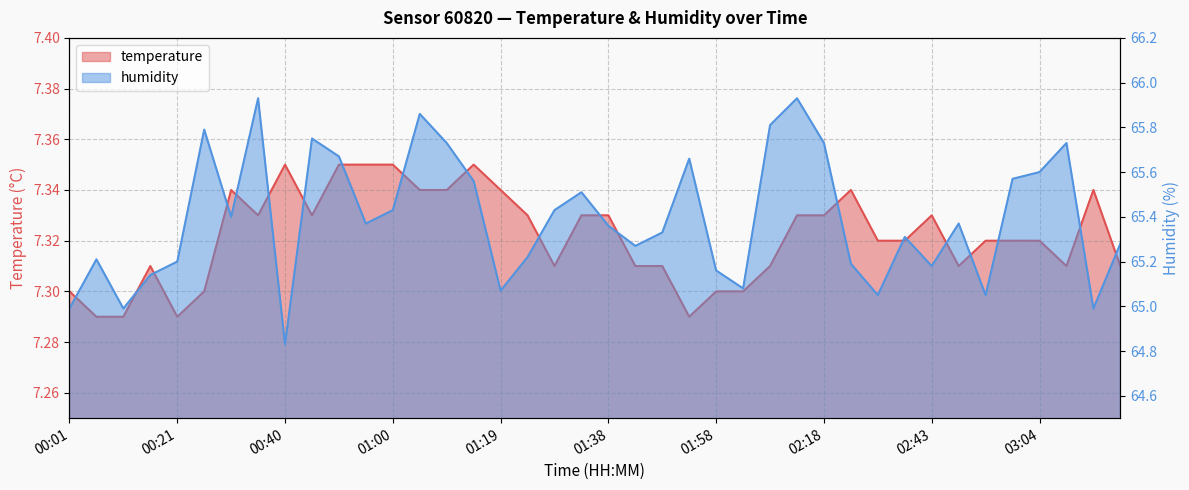

Is it true that humidity equals 28.0 at 00:31?

False